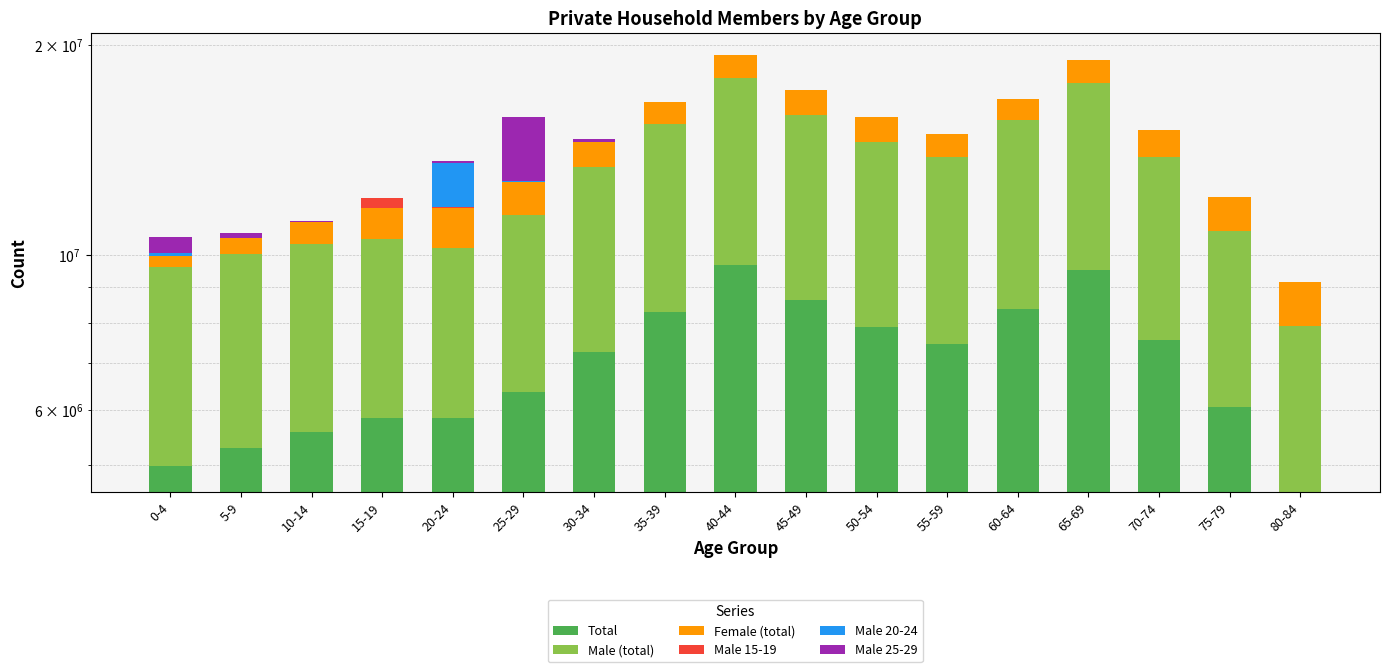

What are all the series names shown in the legend?

Total, Male (total), Female (total), Male 15-19, Male 20-24, Male 25-29